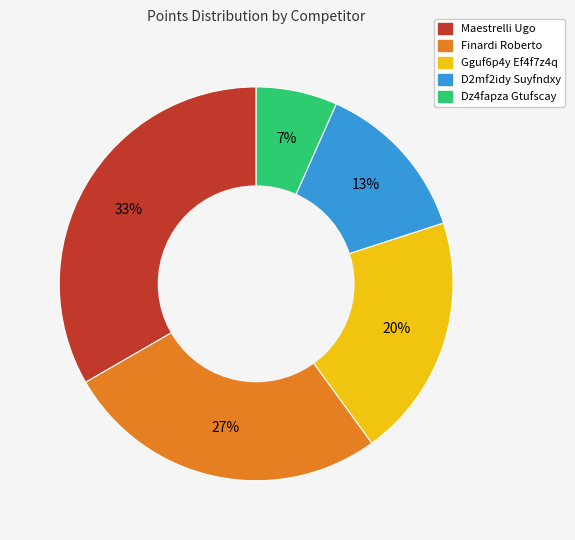

Between Maestrelli Ugo and Gguf6p4y Ef4f7z4q, which is larger?

Maestrelli Ugo